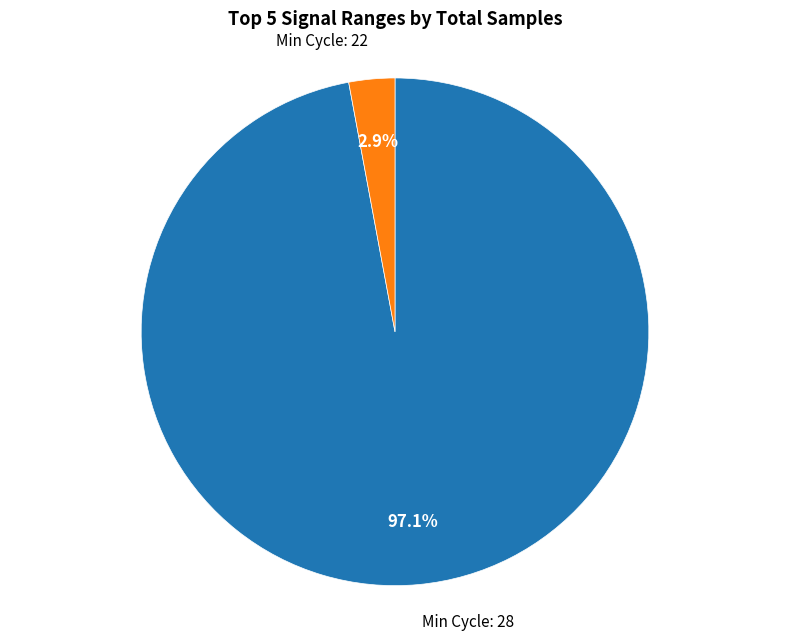

Does any single category account for the majority?

Yes